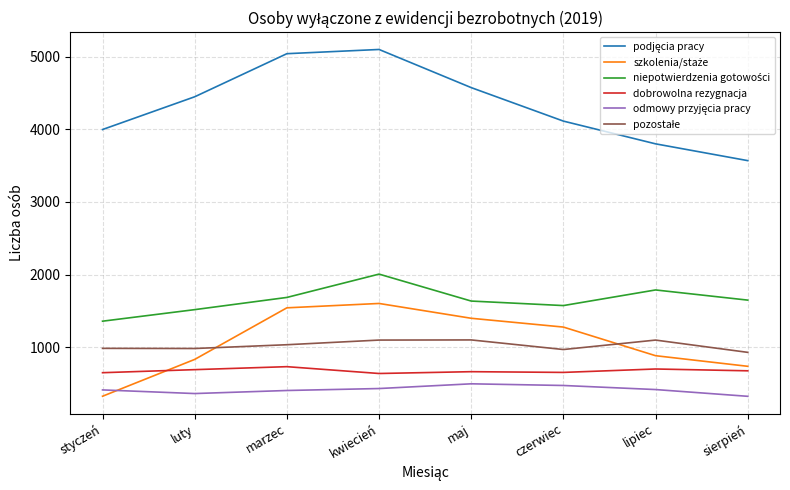

What is the total value across all series at luty?

8831